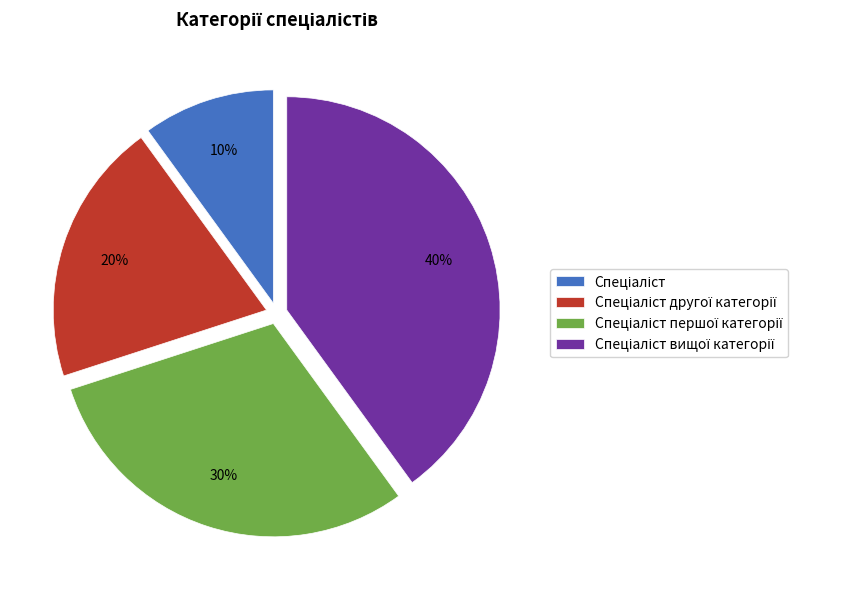

To the nearest percent, what is the difference between the largest and smallest slice percentages?

30%